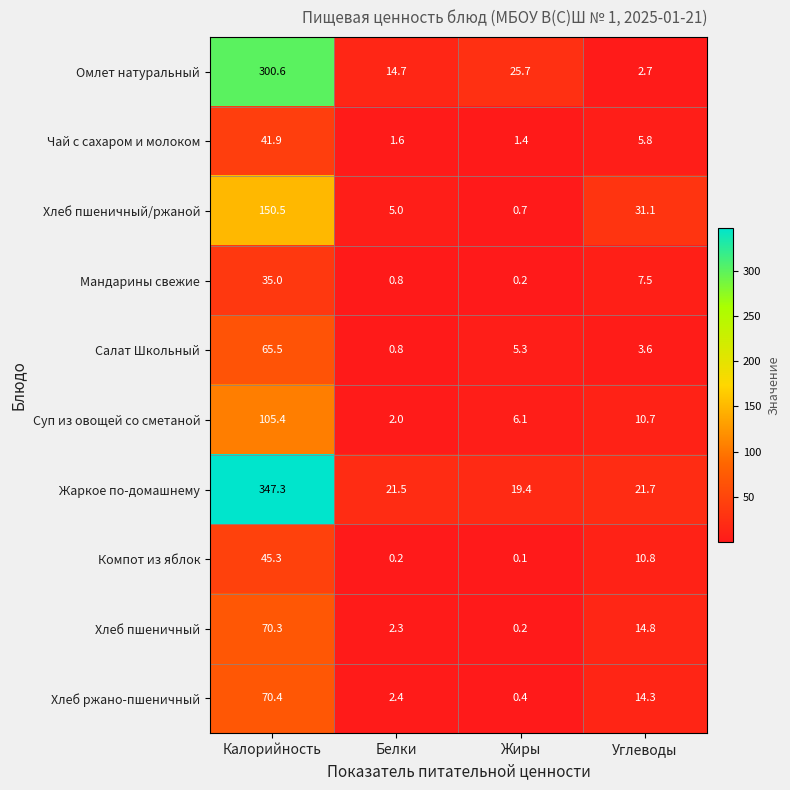

At which label is Хлеб пшеничный closest to 35?

Углеводы